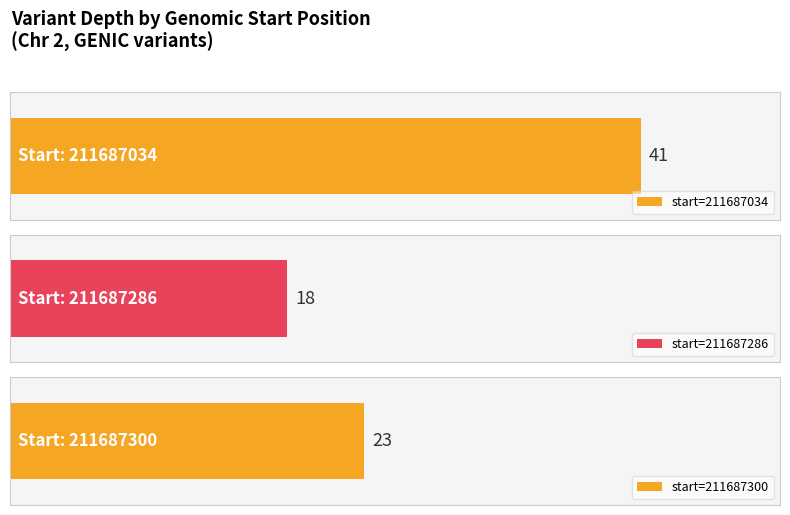

Approximately how many times larger is the value at 211687034 compared to 211687300?

1.8